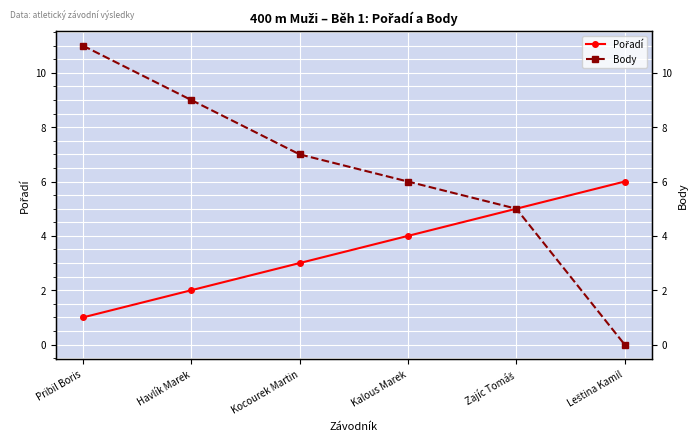

Reading left to right, transcribe all the data shown in this chart.

Pořadí: Pribil Boris=1	Havlík Marek=2	Kocourek Martin=3	Kalous Marek=4	Zajíc Tomáš=5	Leština Kamil=6
Body: Pribil Boris=11	Havlík Marek=9	Kocourek Martin=7	Kalous Marek=6	Zajíc Tomáš=5	Leština Kamil=0